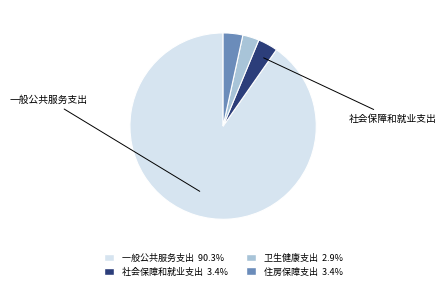

Is there a majority slice in this chart?

Yes